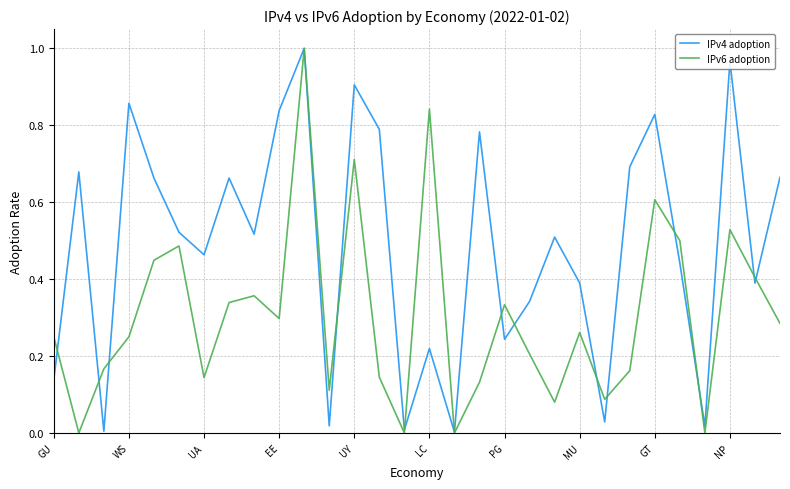

Which series has the largest total across all categories?

IPv4 adoption